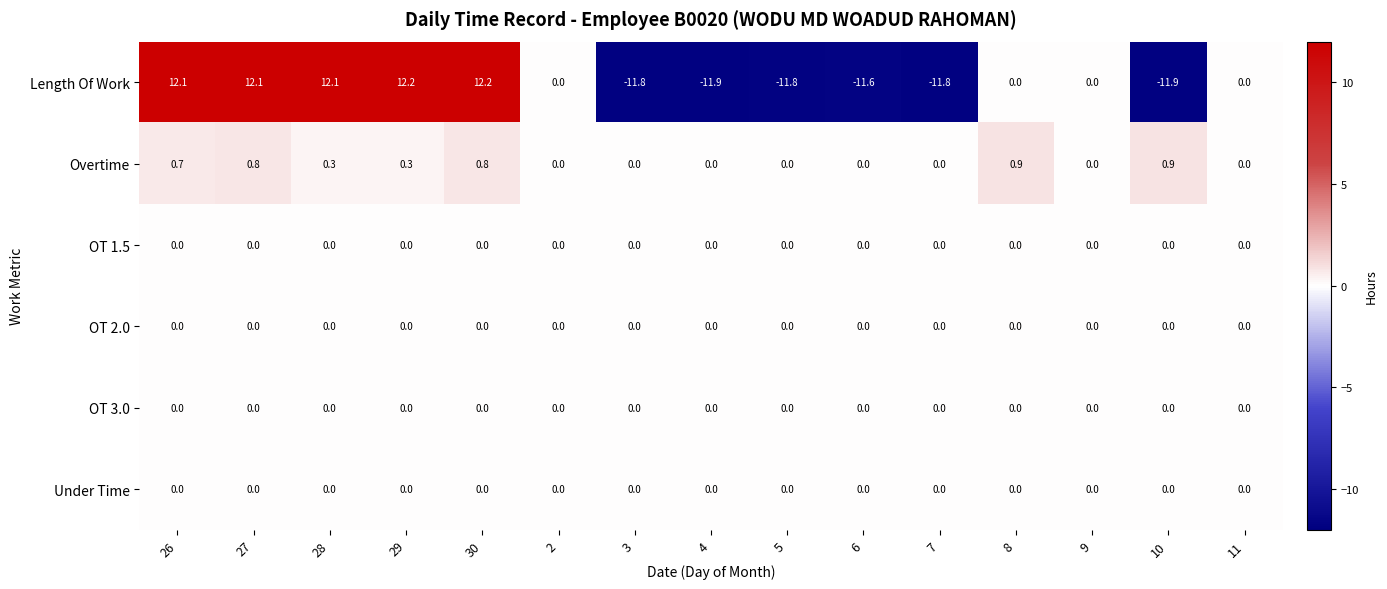

Which series has the largest range (max minus min)?

Length Of Work